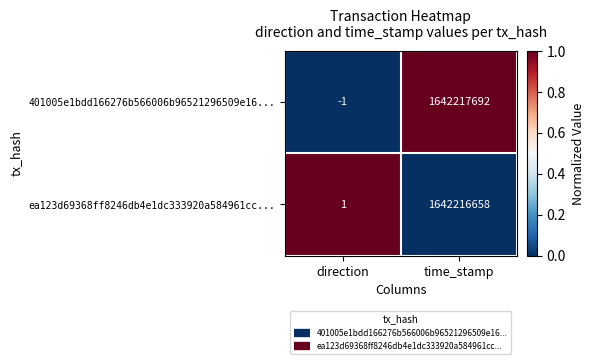

Reading left to right, extract all data points from this chart.

401005e1bdd166276b566006b96521296509e16...: -1	1642217692
ea123d69368ff8246db4e1dc333920a584961cc...: 1	1642216658